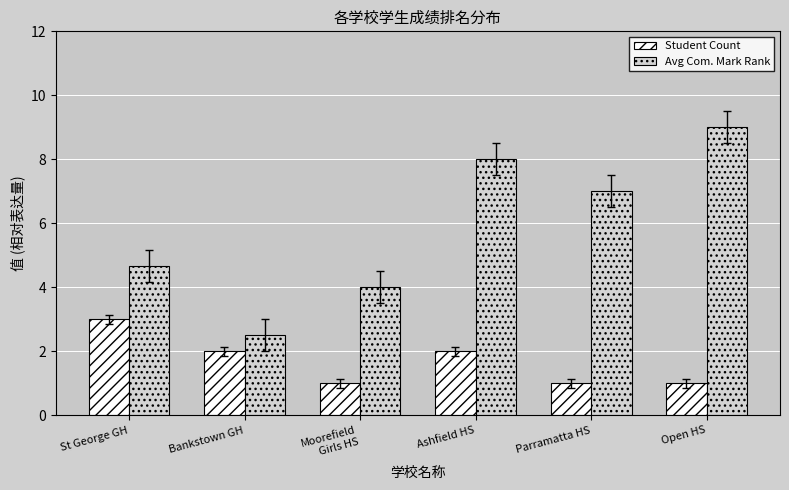

What is the difference between the highest and lowest values at Parramatta HS?

6.0